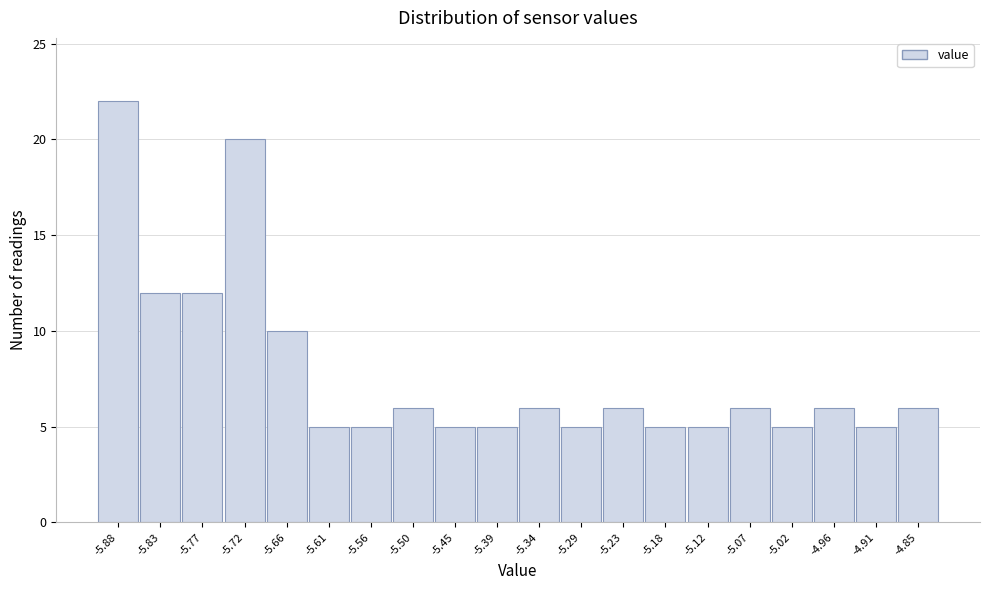

Reading left to right, list all the values displayed in this chart.

-5.88=22	-5.83=12	-5.77=12	-5.72=20	-5.66=10	-5.61=5	-5.56=5	-5.50=6	-5.45=5	-5.39=5	-5.34=6	-5.29=5	-5.23=6	-5.18=5	-5.12=5	-5.07=6	-5.02=5	-4.96=6	-4.91=5	-4.85=6